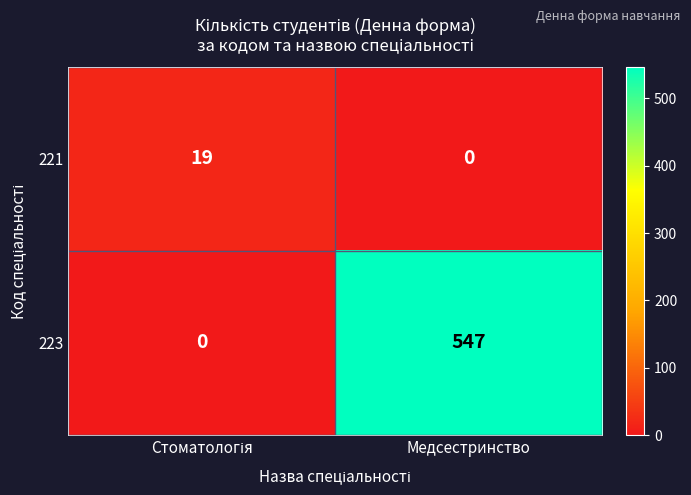

What is the average value of the 221 series?

10